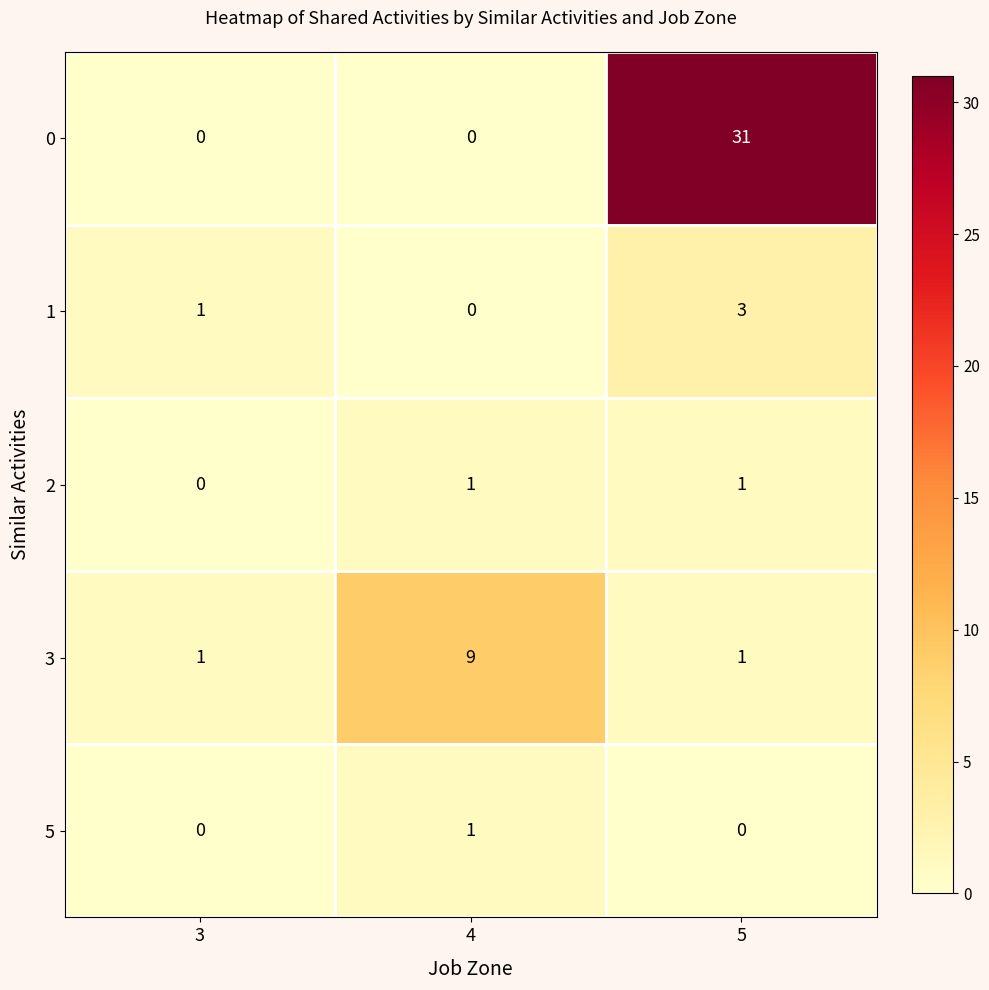

Which category has the highest value across all series?

5